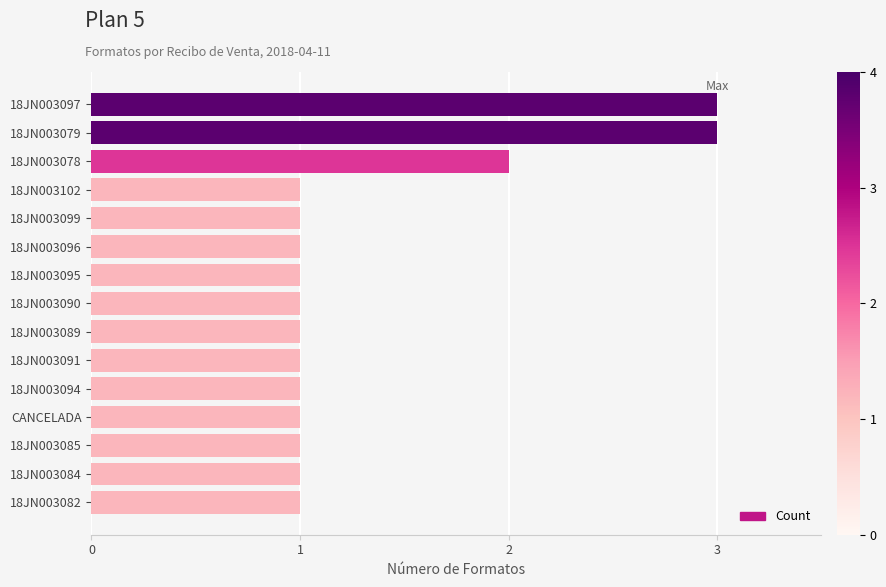

What is the sum of all values?

20